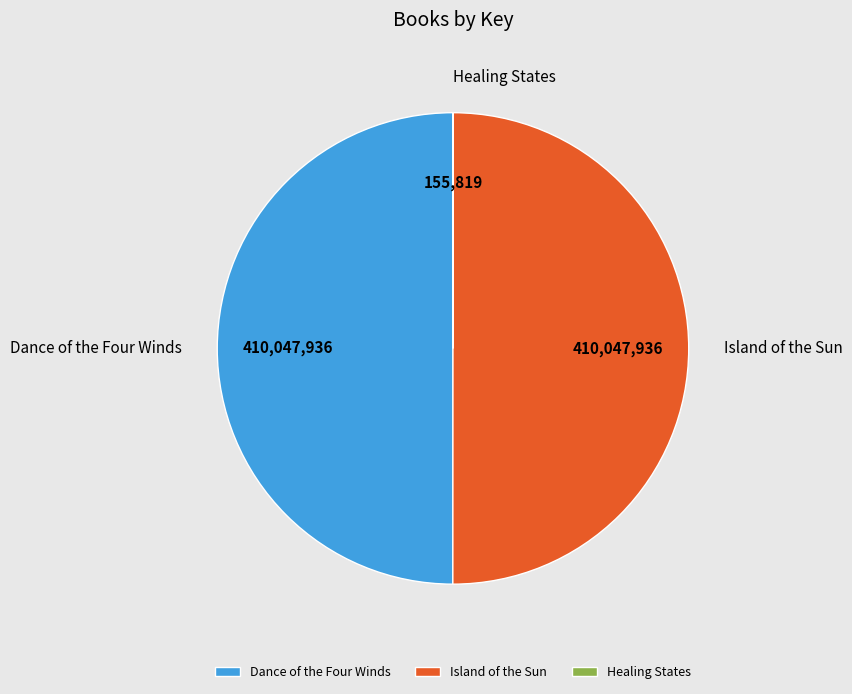

What is the ratio of the value at Dance of the Four Winds to the value at Island of the Sun?

1.0